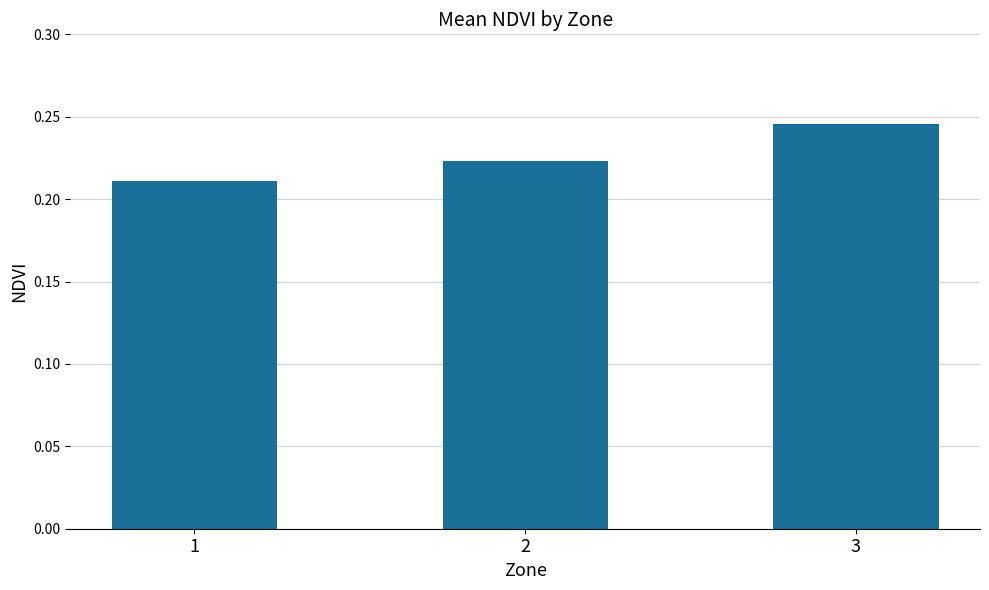

The chart shows a value of 0.1 at 1. True or false?

False